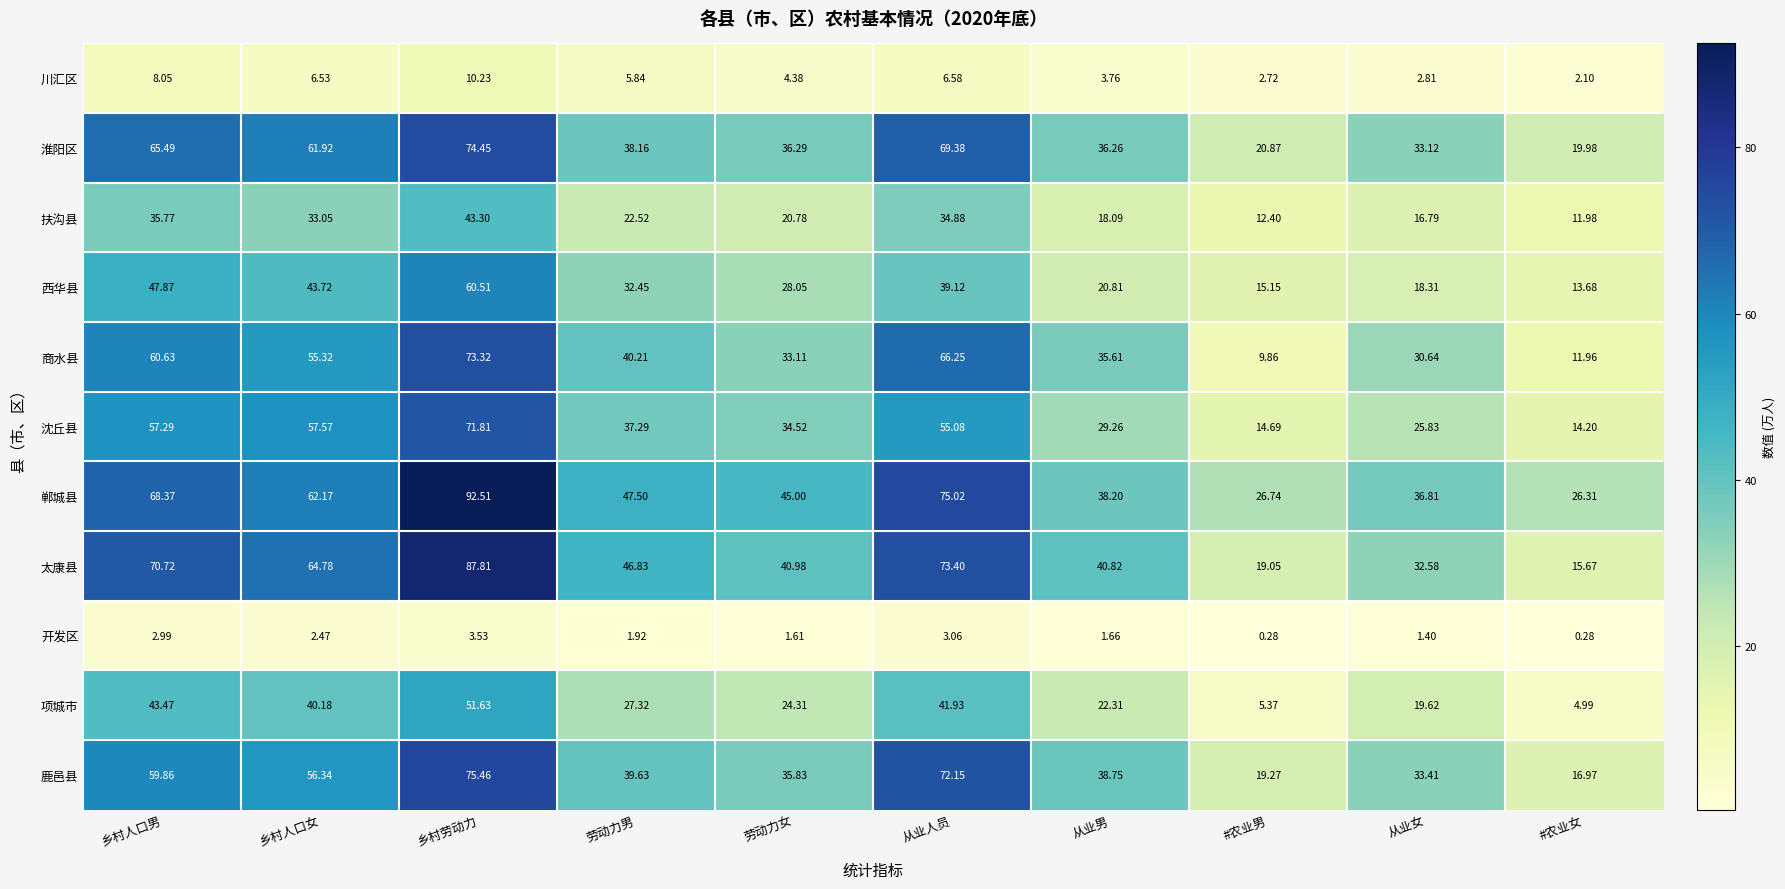

Rank the series by their maximum value, from highest to lowest.

郸城县, 太康县, 鹿邑县, 淮阳区, 商水县, 沈丘县, 西华县, 项城市, 扶沟县, 川汇区, 开发区